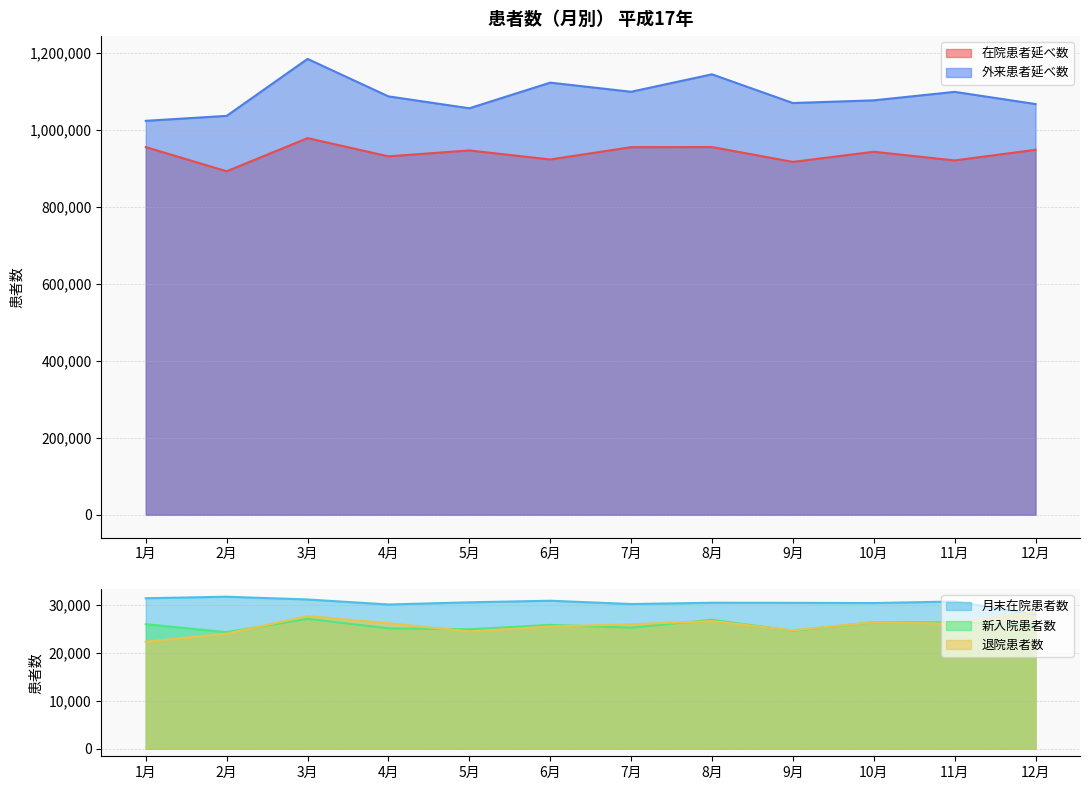

What is the difference between the second highest and second lowest values in the 在院患者延べ数 series?

38674